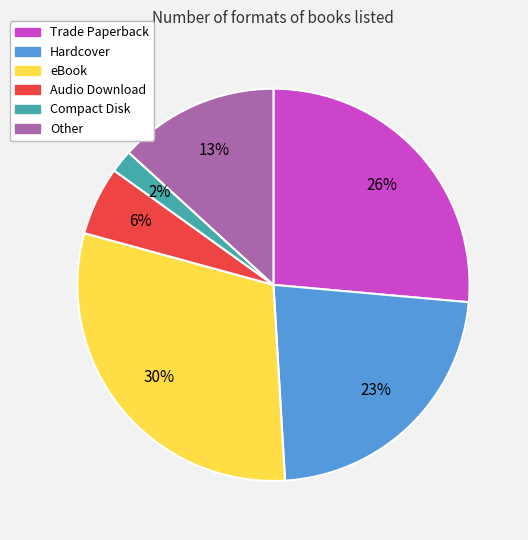

To the nearest percent, what is the average slice percentage?

17%